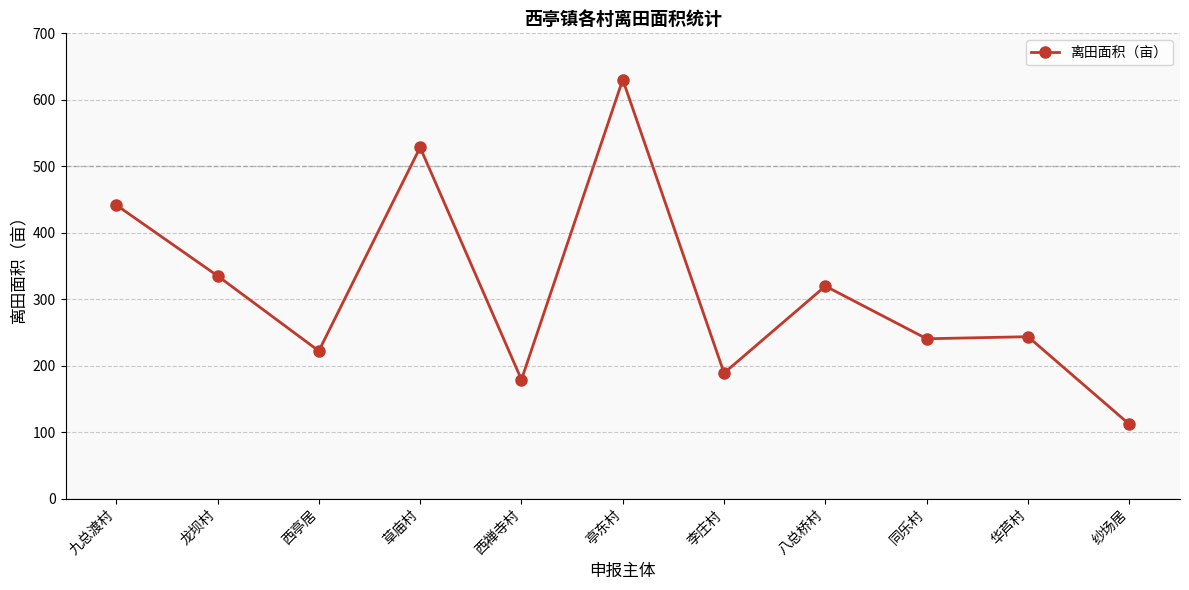

How many values are below 243?

5